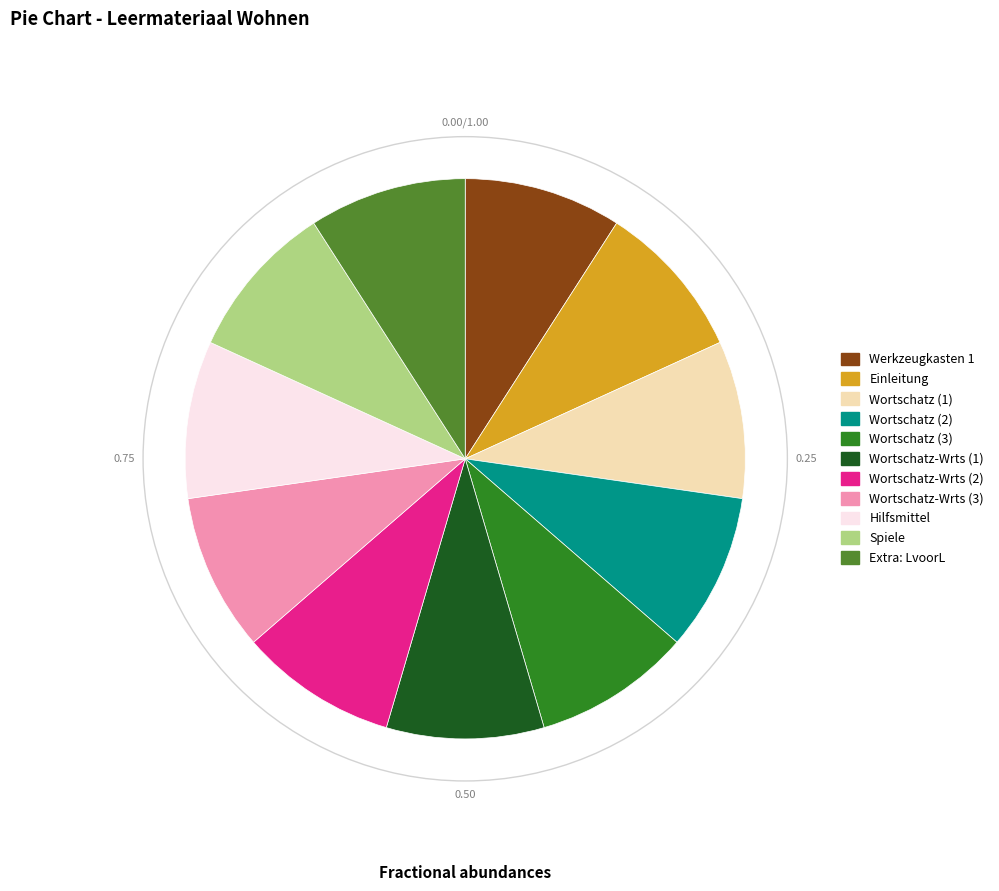

Is Hilfsmittel the majority of the pie?

No